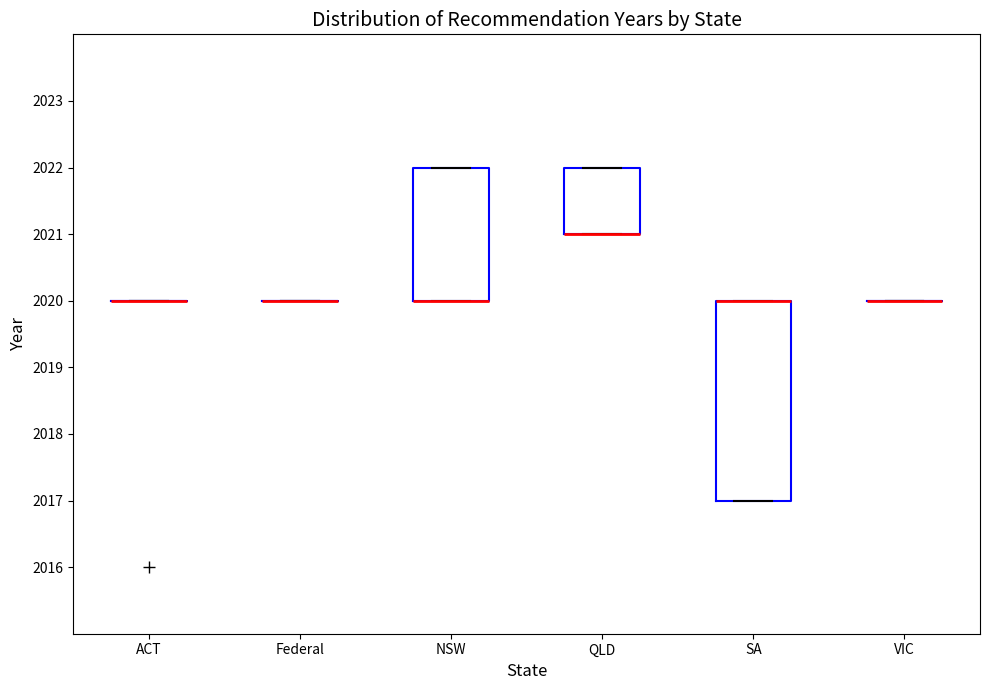

Reading left to right, read every box against the y-axis: the position of its median line, the range the box covers, and the ends of its whiskers. The values are not printed on the chart, so give them approximately, as read against the axis.

ACT: box collapsed to a line at 2020, whiskers 2020 to 2020
Federal: box collapsed to a line at 2020, whiskers 2020 to 2020
NSW: median 2020 (drawn on the box's lower edge), box 2020 to 2022, whiskers 2020 to 2022
QLD: median 2021 (drawn on the box's lower edge), box 2021 to 2022, whiskers 2021 to 2022
SA: median 2020 (drawn on the box's upper edge), box 2017 to 2020, whiskers 2017 to 2020
VIC: box collapsed to a line at 2020, whiskers 2020 to 2020